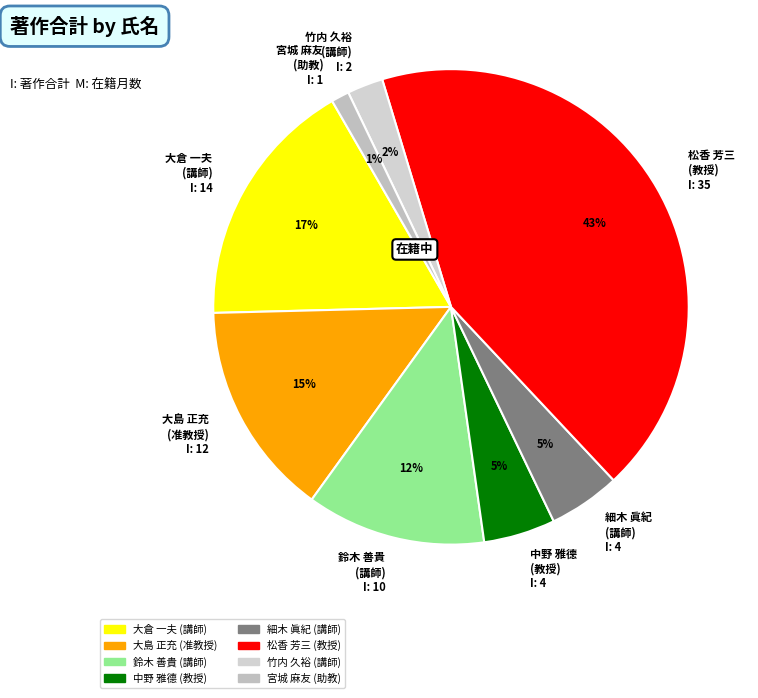

How many slices are in this pie chart?

8